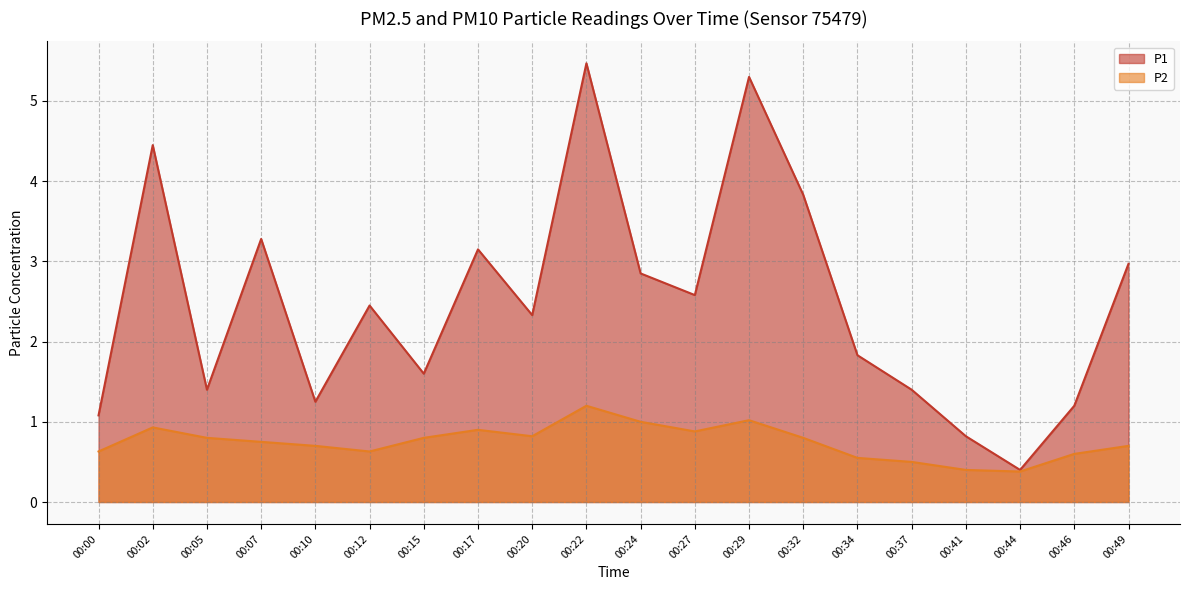

List the labels in order of P1 value, smallest first.

00:44, 00:41, 00:00, 00:46, 00:10, 00:05, 00:37, 00:15, 00:34, 00:20, 00:12, 00:27, 00:24, 00:49, 00:17, 00:07, 00:32, 00:02, 00:29, 00:22